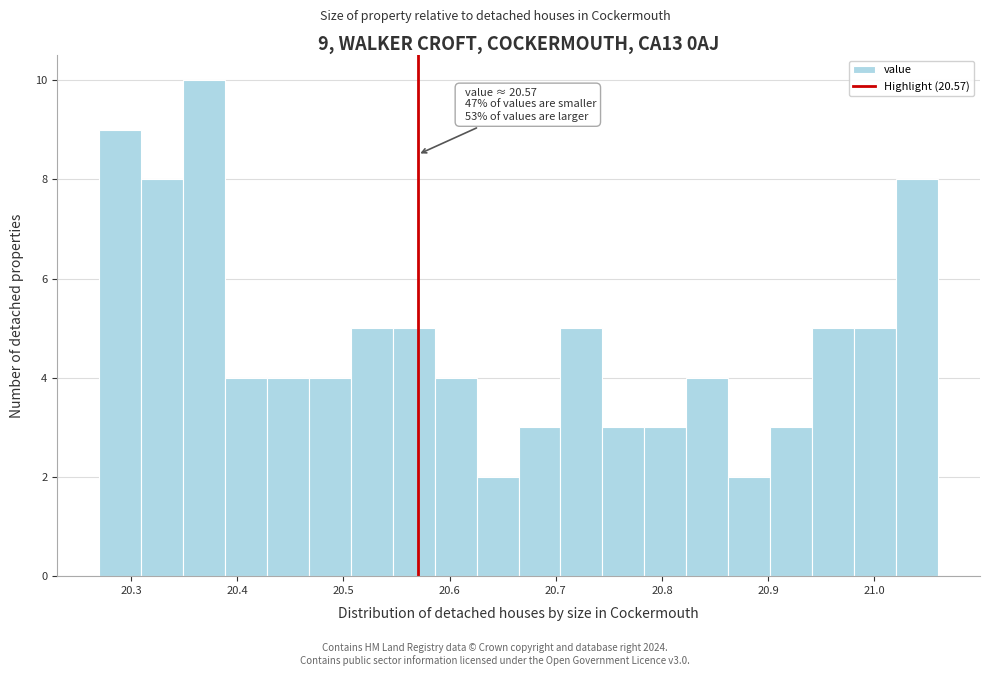

Read against the x-axis, roughly where is the centre of the tallest bar?

20.37